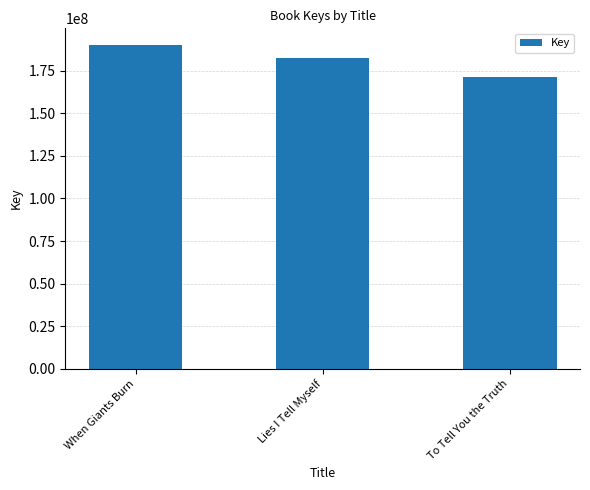

What is the change in value from When Giants Burn to Lies I Tell Myself?

-8001272